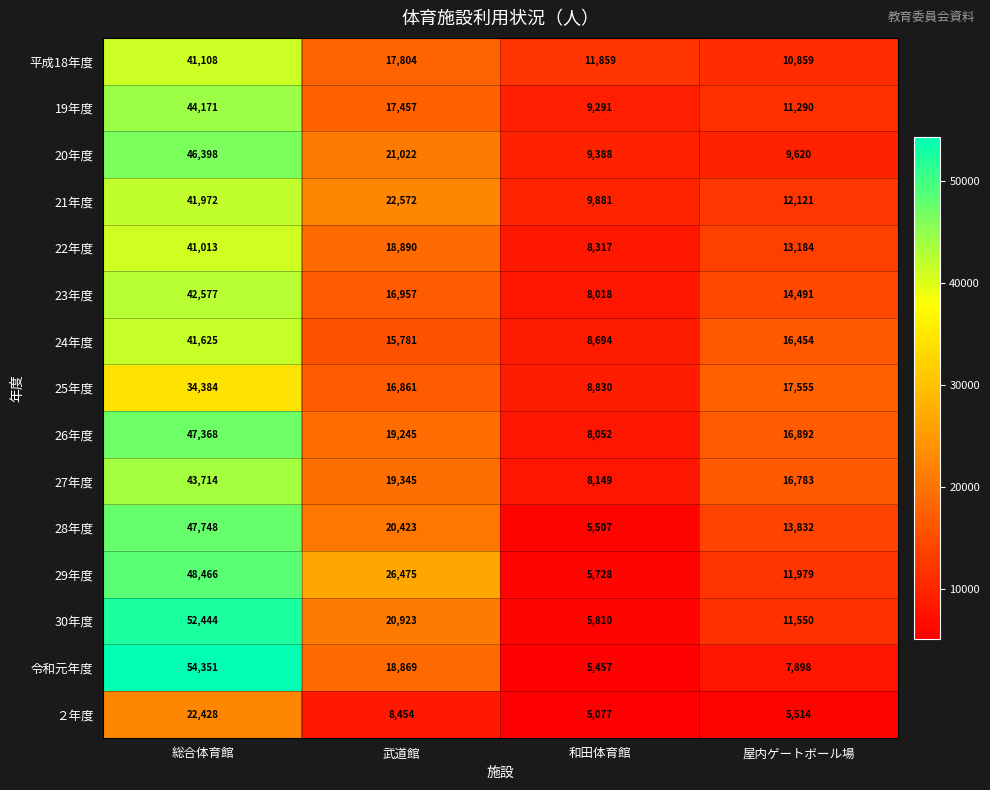

True or false: 22年度 has a value of 10099 at 武道館.

False